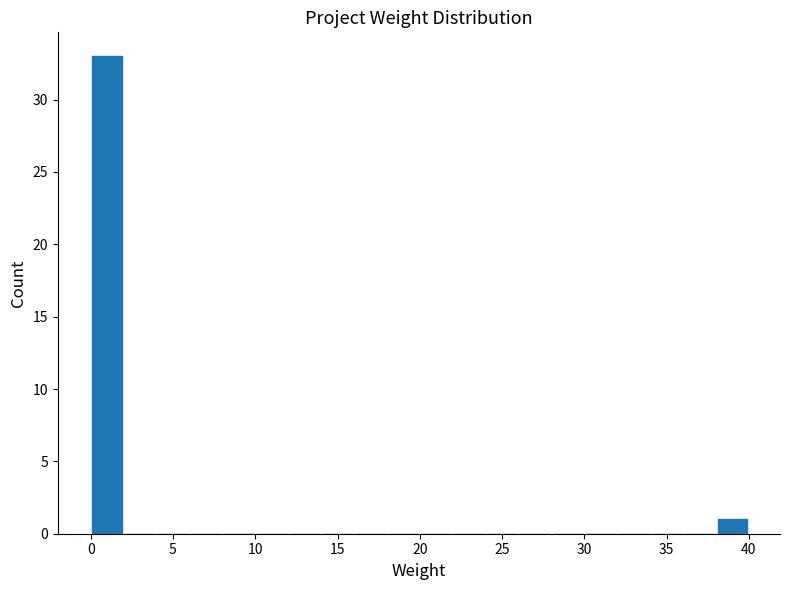

Reading left to right, list every bar in this chart as the range it spans on the x-axis followed by its height. The values are not printed on the chart, so give them approximately, as read against the axis.

0 to 2: 33
2 to 4: 0
4 to 6: 0
6 to 8: 0
8 to 10: 0
10 to 12: 0
12 to 14: 0
14 to 16: 0
16 to 18: 0
18 to 20: 0
20 to 22: 0
22 to 24: 0
24 to 26: 0
26 to 28: 0
28 to 30: 0
30 to 32: 0
32 to 34: 0
34 to 36: 0
36 to 38: 0
38 to 40: 1